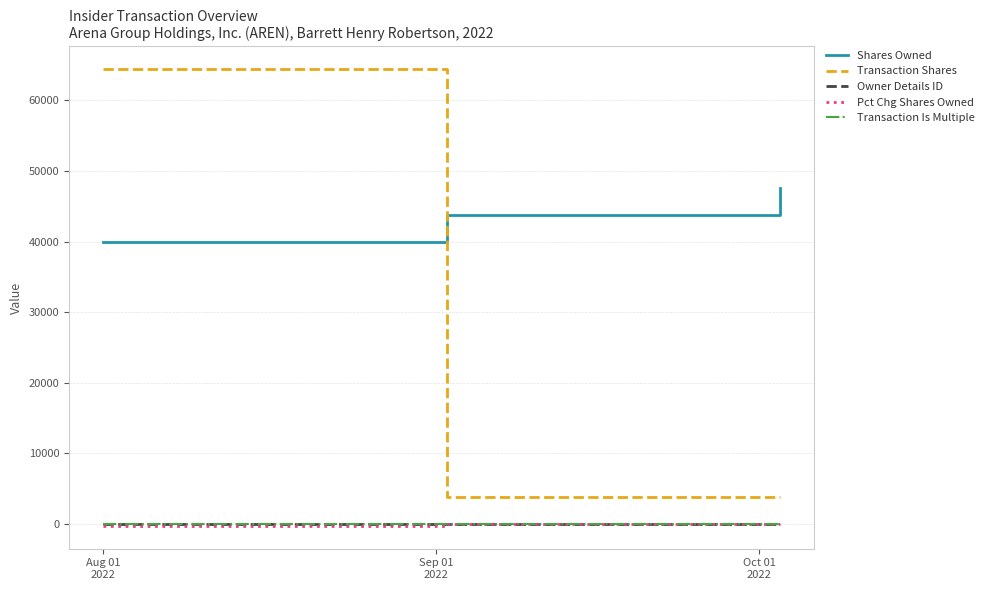

Which series has the largest total across all categories?

Shares Owned